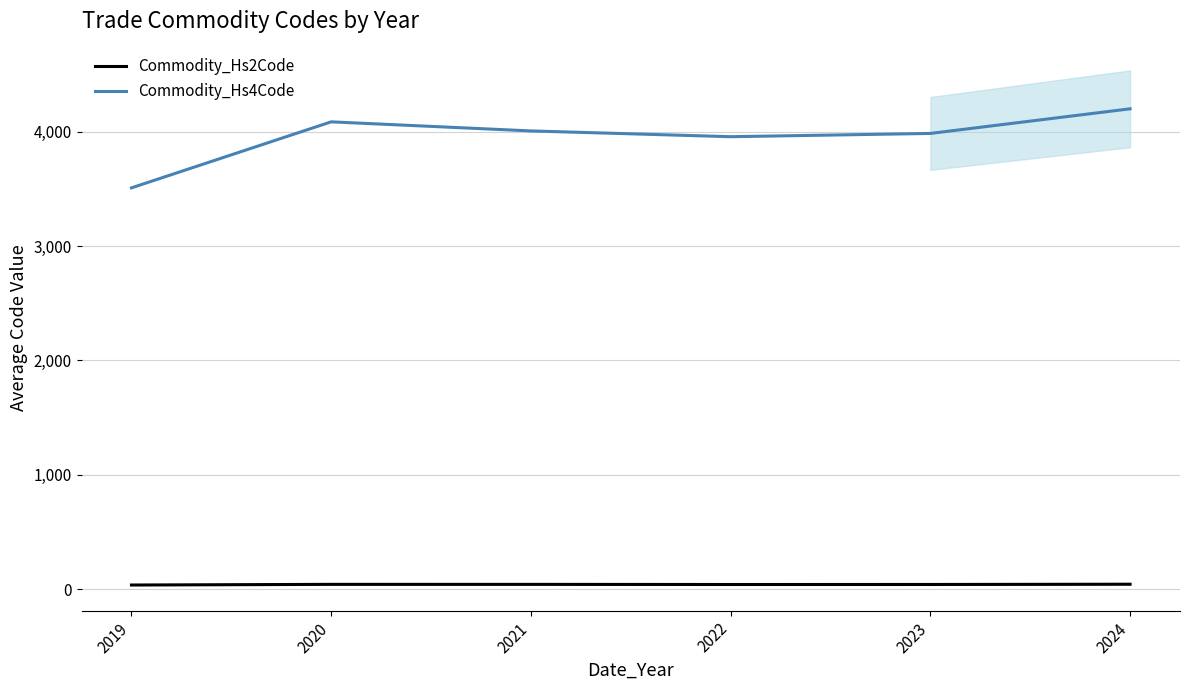

True or false: Commodity_Hs2Code and Commodity_Hs4Code cross at least once.

False